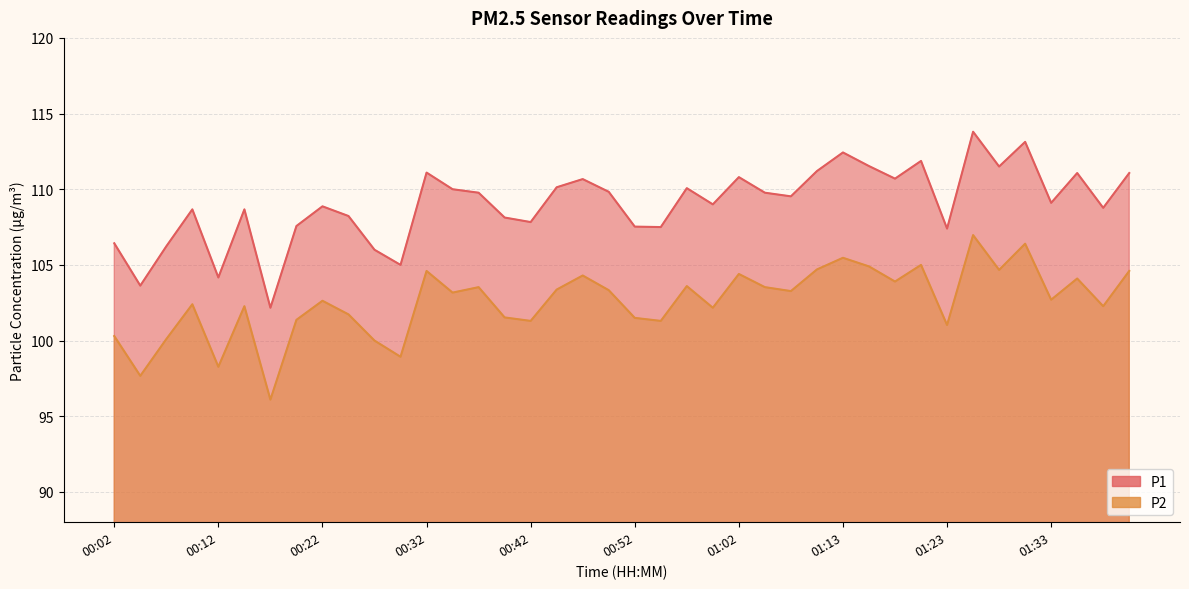

What is the spread (max minus min) of values at 00:47?

6.4